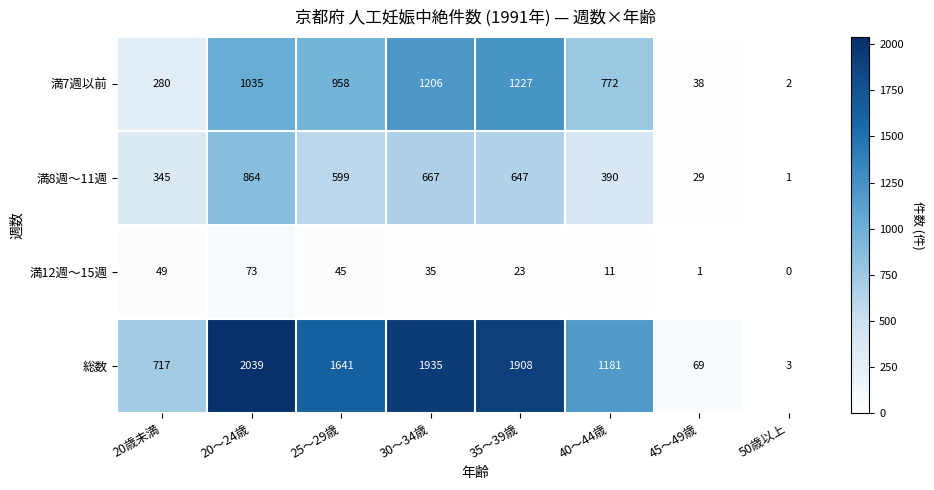

List the series in order of their overall mean, highest first.

総数, 満7週以前, 満8週～11週, 満12週～15週